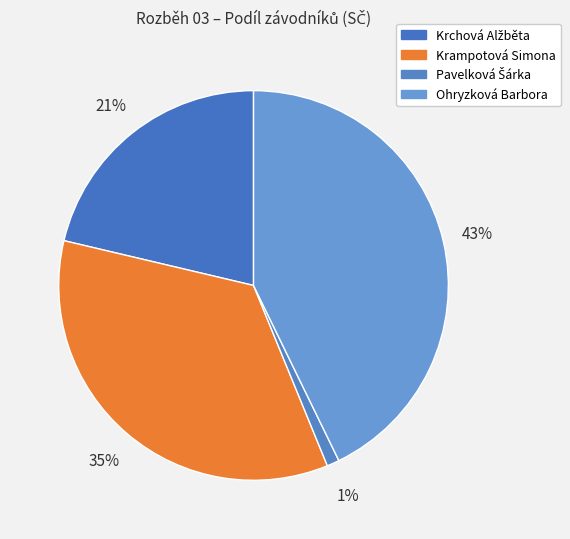

How many segments does this pie chart have?

4